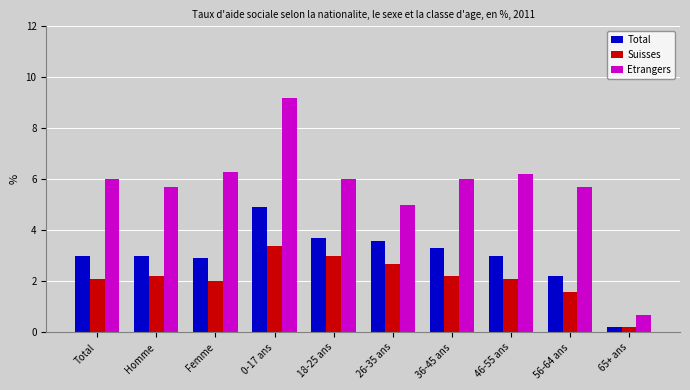

List the series in order of their overall mean, lowest first.

Suisses, Total, Etrangers